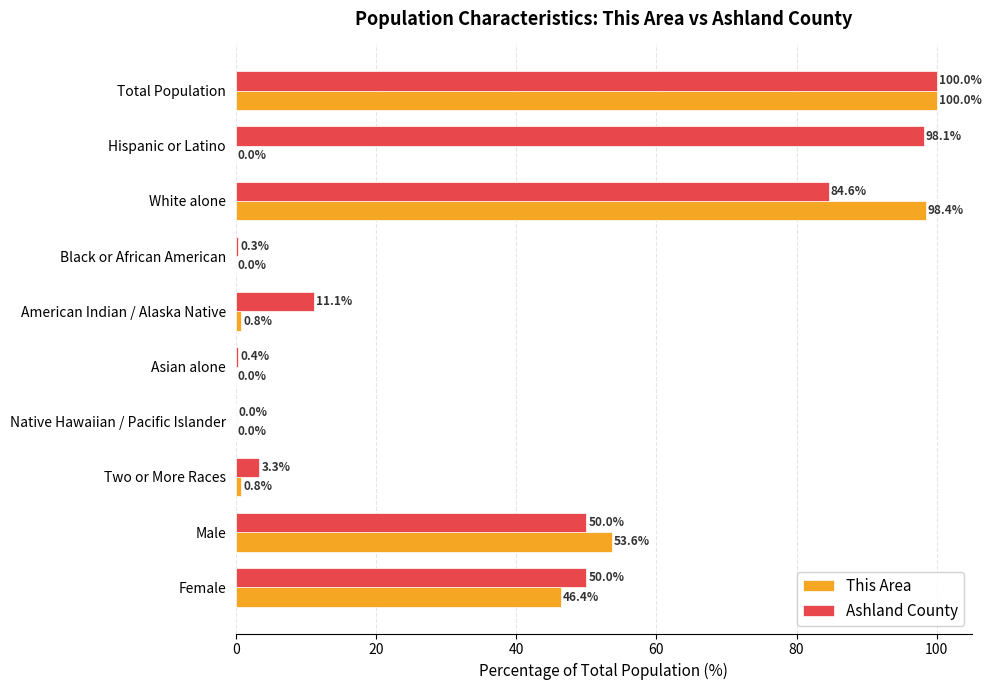

What is the sum of all This Area values?

300.0